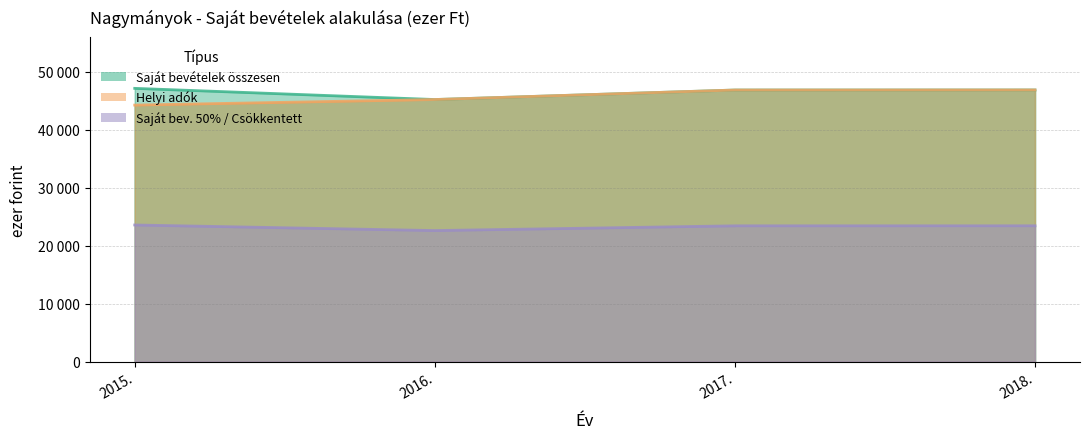

At which label does Saját bev. 50% / Csökkentett reach its minimum?

2016.